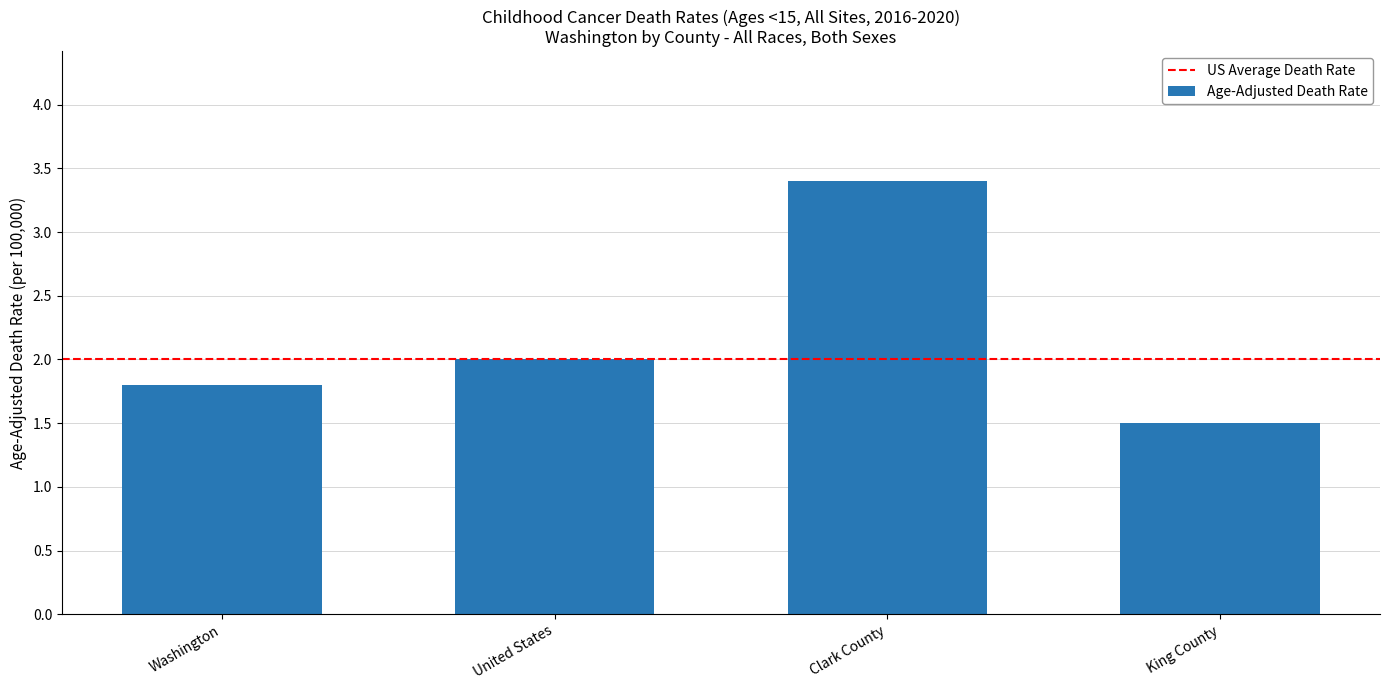

Are the bars horizontal?

No